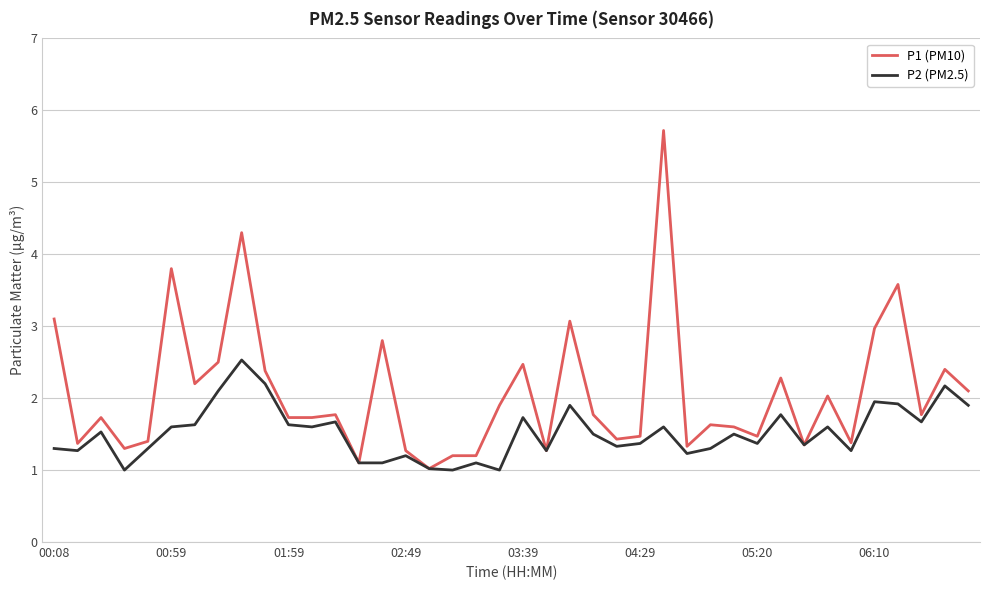

Which series has the largest total across all categories?

P1 (PM10)